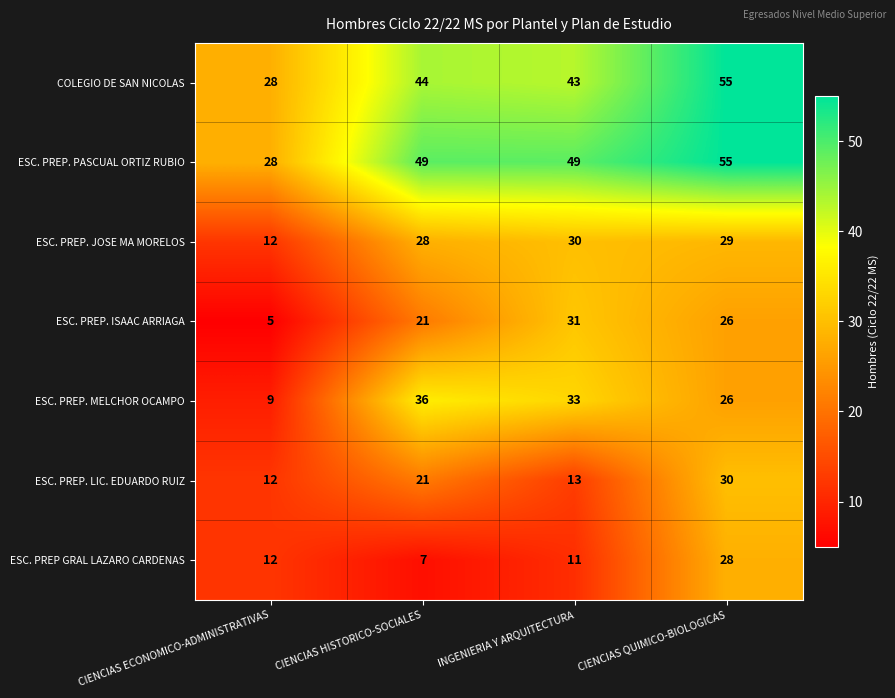

Which category has the highest value across all series?

CIENCIAS QUIMICO-BIOLOGICAS